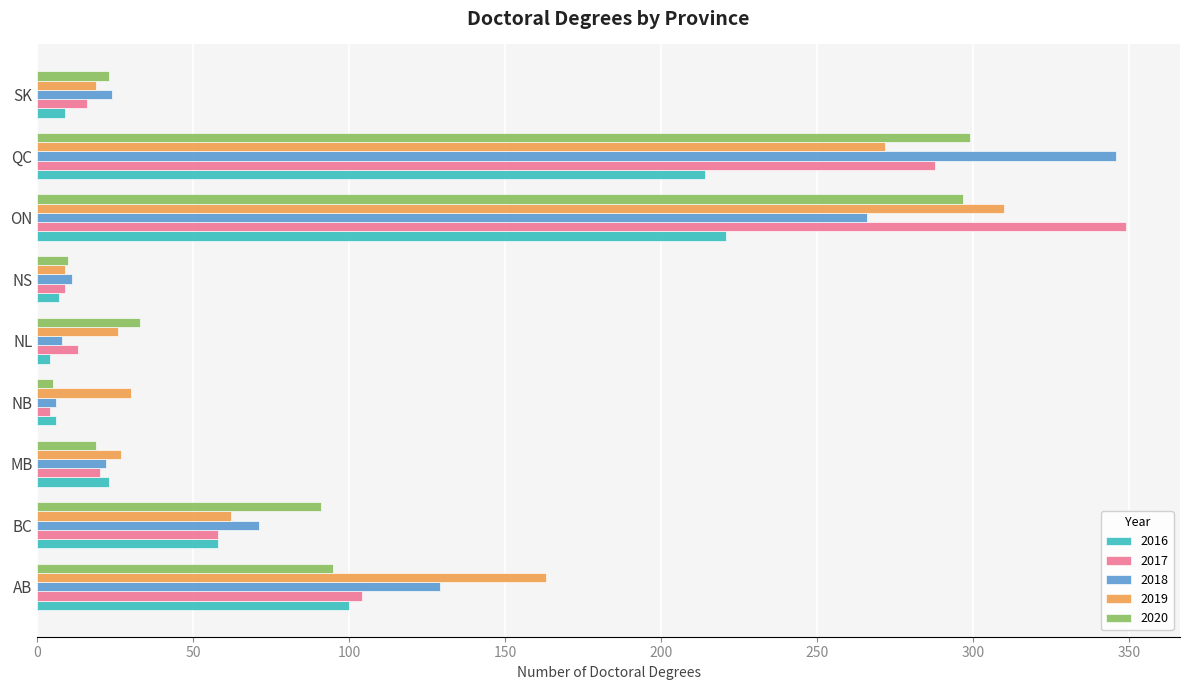

Is it true that 2018 equals 197 at AB?

False